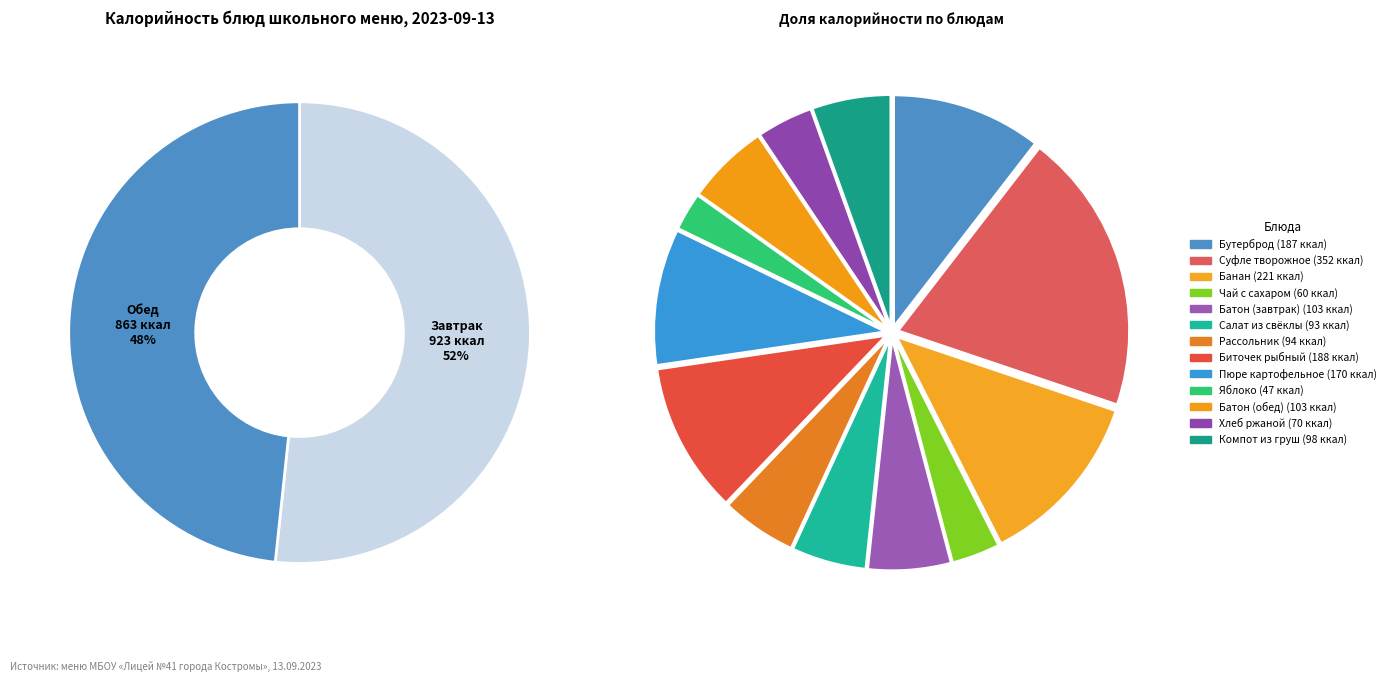

Is бутерброд с ясным кулинарным изделием the majority of the pie?

No